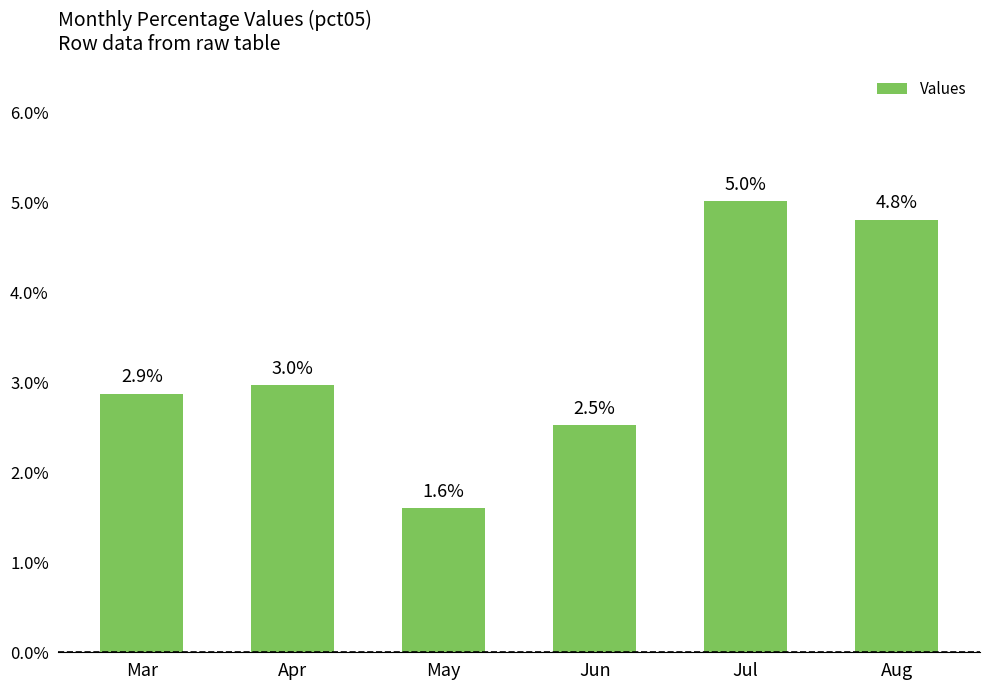

The value at Mar is 2.9. True or false?

True